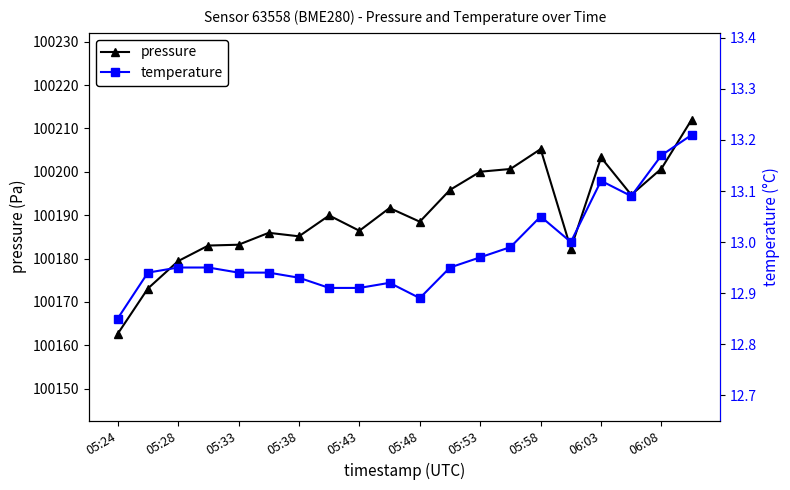

Which series has the widest spread of values?

pressure